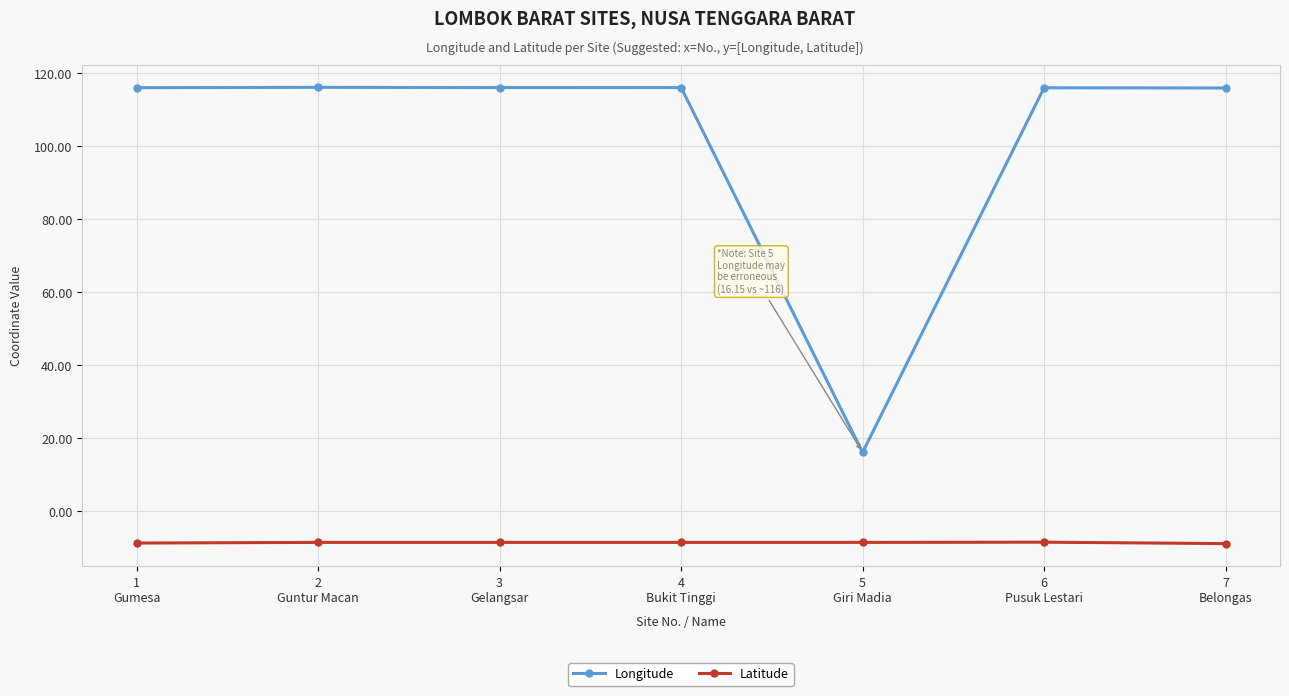

Which series has the largest total across all categories?

Longitude